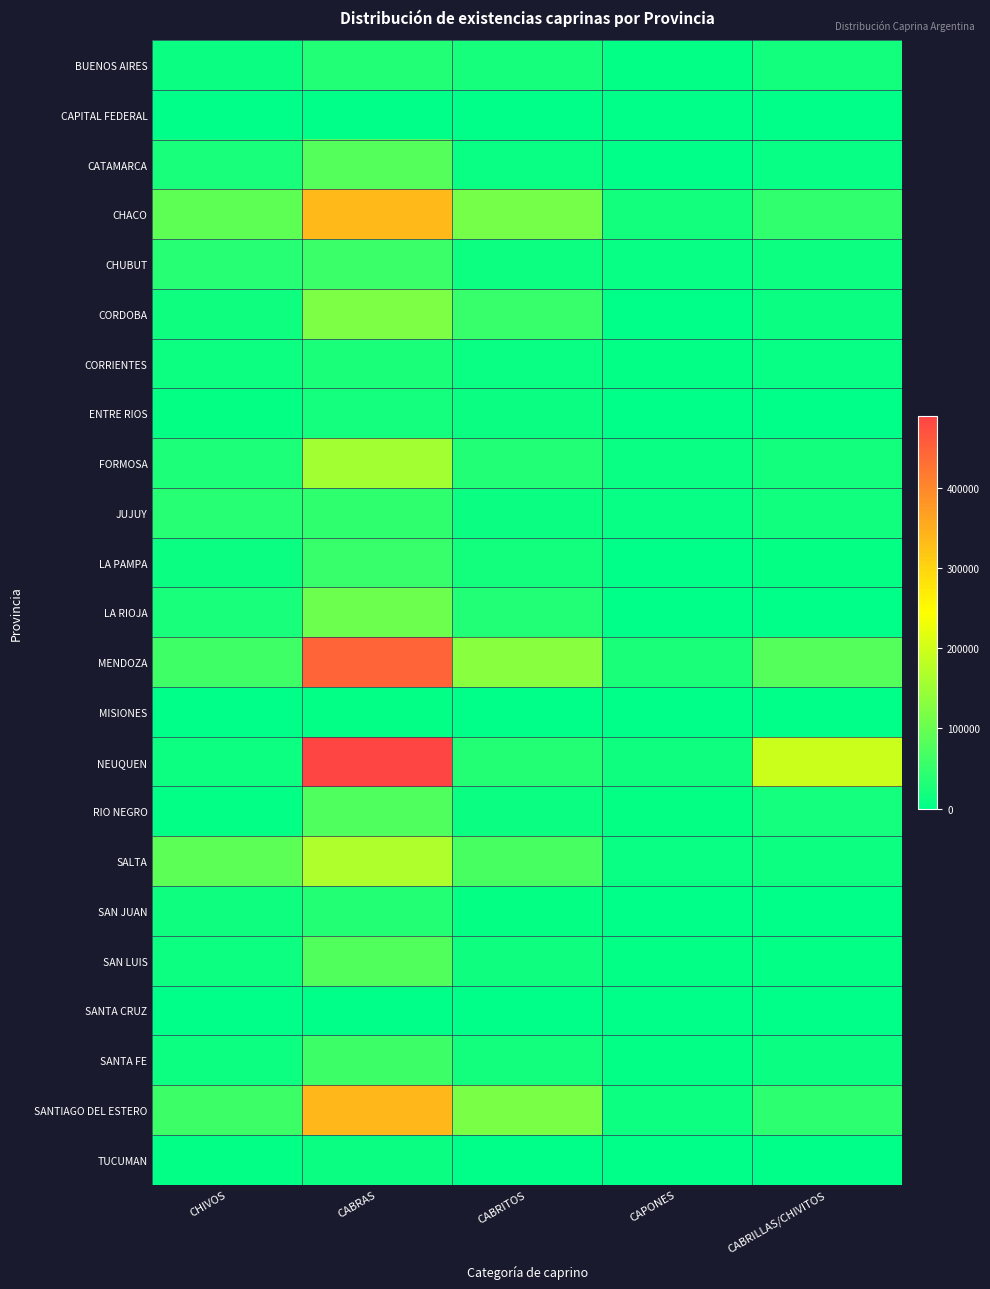

Reading right to left, list all the values displayed in this chart.

BUENOS AIRES: CABRILLAS/CHIVITOS=17549	CAPONES=2438	CABRITOS=22505	CABRAS=31058	CHIVOS=9847
CAPITAL FEDERAL: CABRILLAS/CHIVITOS=0	CAPONES=0	CABRITOS=0	CABRAS=22	CHIVOS=4
CATAMARCA: CABRILLAS/CHIVITOS=6146	CAPONES=1321	CABRITOS=8758	CABRAS=80762	CHIVOS=24539
CHACO: CABRILLAS/CHIVITOS=47169	CAPONES=18531	CABRITOS=113079	CABRAS=335972	CHIVOS=91638
CHUBUT: CABRILLAS/CHIVITOS=13306	CAPONES=6062	CABRITOS=12345	CABRAS=55793	CHIVOS=36394
CORDOBA: CABRILLAS/CHIVITOS=10301	CAPONES=1135	CABRITOS=53019	CABRAS=119757	CHIVOS=13961
CORRIENTES: CABRILLAS/CHIVITOS=7030	CAPONES=1986	CABRITOS=8428	CABRAS=26282	CHIVOS=11611
ENTRE RIOS: CABRILLAS/CHIVITOS=439	CAPONES=74	CABRITOS=10374	CABRAS=19433	CHIVOS=4915
FORMOSA: CABRILLAS/CHIVITOS=17434	CAPONES=8403	CABRITOS=30721	CABRAS=156500	CHIVOS=27578
JUJUY: CABRILLAS/CHIVITOS=16302	CAPONES=6387	CABRITOS=9564	CABRAS=45396	CHIVOS=37099
LA PAMPA: CABRILLAS/CHIVITOS=5102	CAPONES=1227	CABRITOS=17650	CABRAS=53449	CHIVOS=10272
LA RIOJA: CABRILLAS/CHIVITOS=1355	CAPONES=282	CABRITOS=31533	CABRAS=103924	CHIVOS=23166
MENDOZA: CABRILLAS/CHIVITOS=81896	CAPONES=26580	CABRITOS=131656	CABRAS=446067	CHIVOS=60551
MISIONES: CABRILLAS/CHIVITOS=454	CAPONES=152	CABRITOS=526	CABRAS=2475	CHIVOS=739
NEUQUEN: CABRILLAS/CHIVITOS=193700	CAPONES=14916	CABRITOS=33383	CABRAS=489543	CHIVOS=12621
RIO NEGRO: CABRILLAS/CHIVITOS=20918	CAPONES=4136	CABRITOS=11079	CABRAS=75837	CHIVOS=3465
SALTA: CABRILLAS/CHIVITOS=13217	CAPONES=7716	CABRITOS=69708	CABRAS=167612	CHIVOS=88199
SAN JUAN: CABRILLAS/CHIVITOS=1211	CAPONES=59	CABRITOS=4445	CABRAS=33436	CHIVOS=14908
SAN LUIS: CABRILLAS/CHIVITOS=3365	CAPONES=2020	CABRITOS=14529	CABRAS=79623	CHIVOS=11693
SANTA CRUZ: CABRILLAS/CHIVITOS=92	CAPONES=4	CABRITOS=9	CABRAS=241	CHIVOS=288
SANTA FE: CABRILLAS/CHIVITOS=9853	CAPONES=3276	CABRITOS=18777	CABRAS=58685	CHIVOS=12693
SANTIAGO DEL ESTERO: CABRILLAS/CHIVITOS=42092	CAPONES=11943	CABRITOS=117212	CABRAS=338307	CHIVOS=58351
TUCUMAN: CABRILLAS/CHIVITOS=1481	CAPONES=624	CABRITOS=1836	CABRAS=10006	CHIVOS=3103